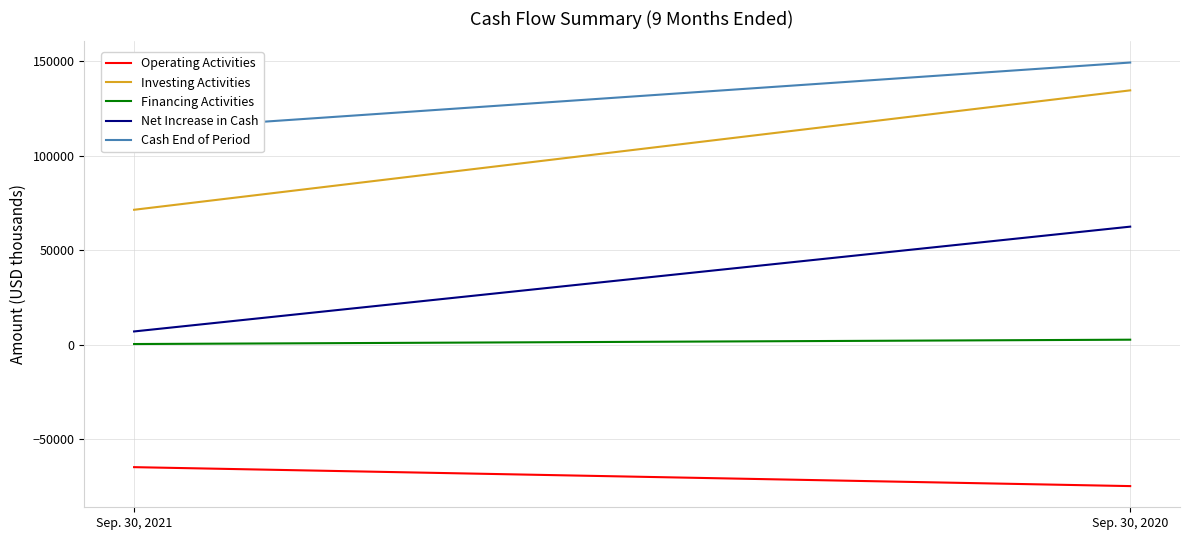

Count the number of categories in the chart.

2